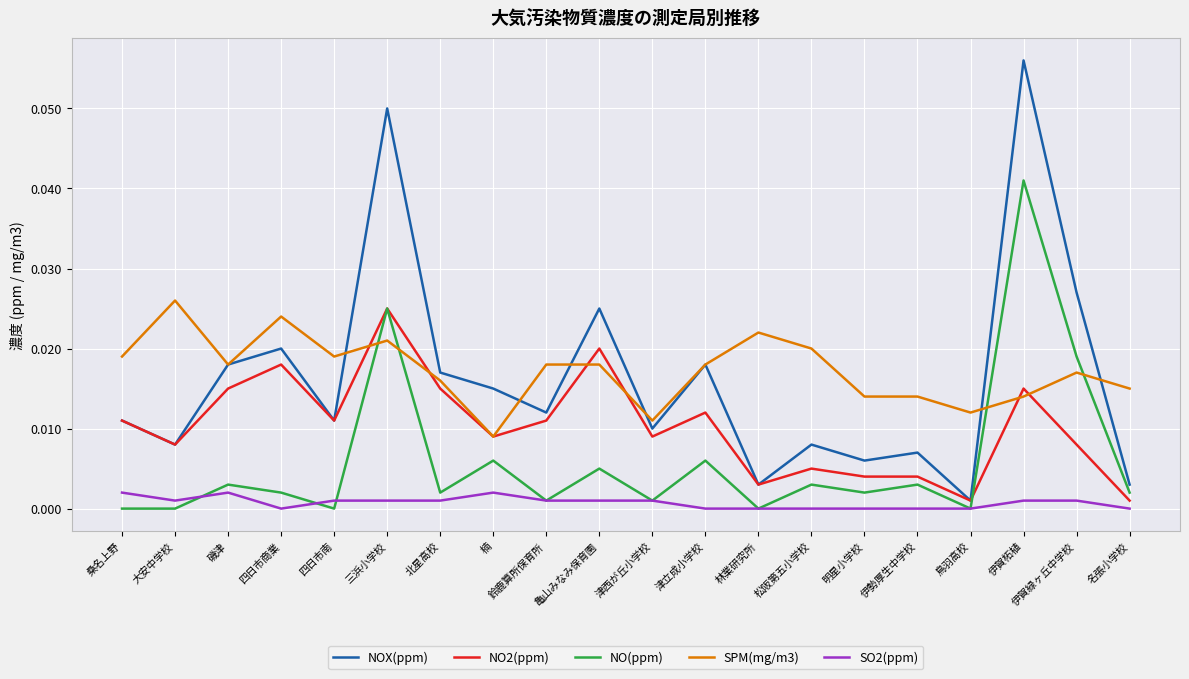

Is it true that NO2(ppm) equals 0.0 at 名張小学校?

True